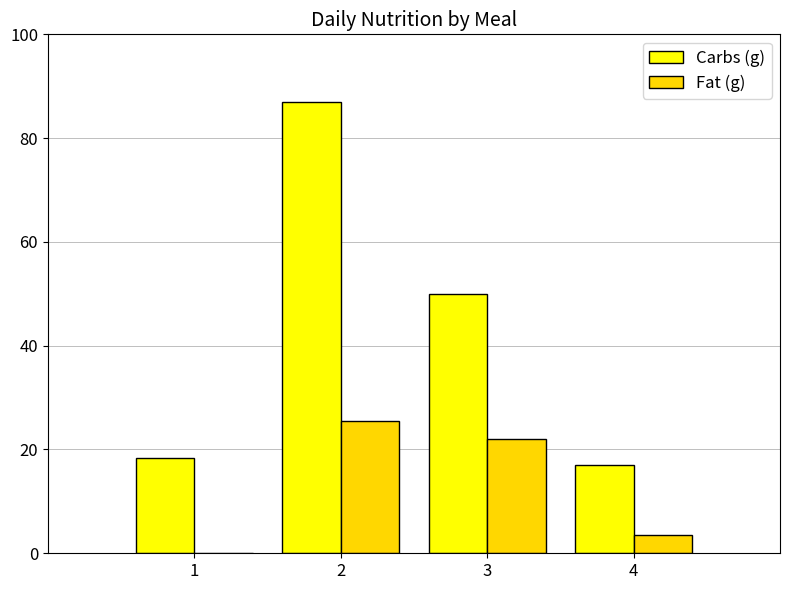

Which series has the largest total across all categories?

Carbs (g)